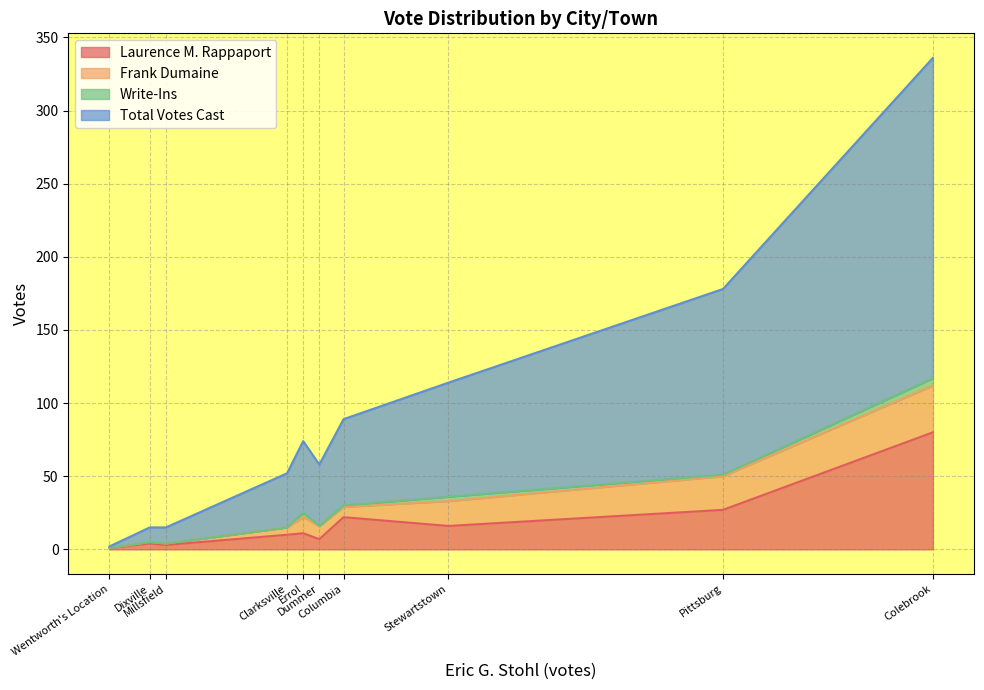

Is the value of Frank Dumaine at Colebrook greater than the value of Total Votes Cast at Dixville?

Yes